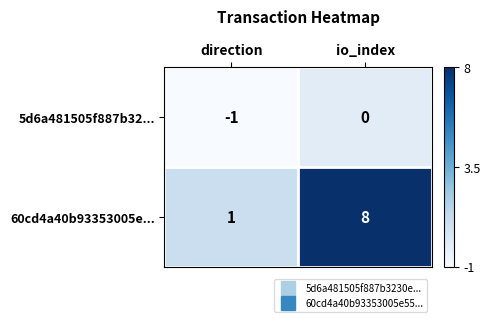

What is the maximum value for 60cd4a40b93353005e...?

8